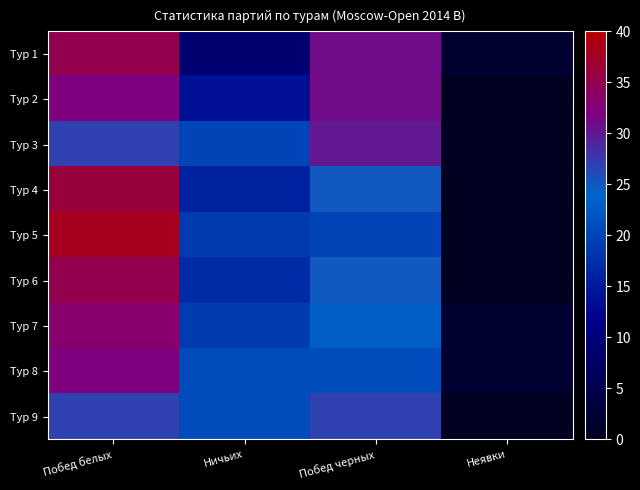

Rank the series by their maximum value, from highest to lowest.

Тур 5, Тур 4, Тур 1, Тур 6, Тур 7, Тур 2, Тур 8, Тур 3, Тур 9